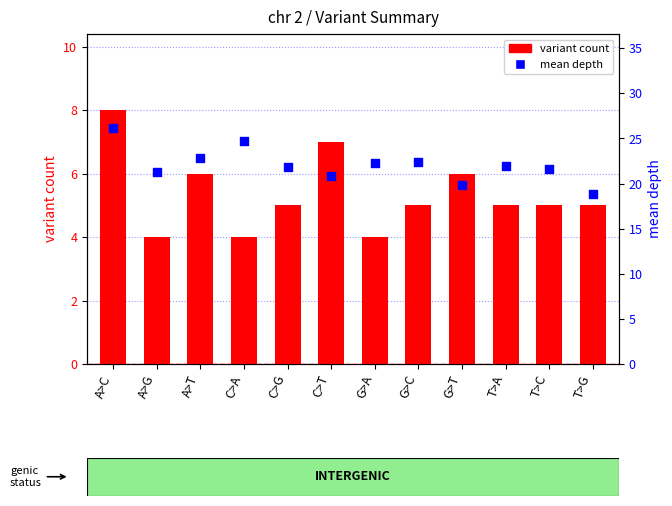

Which series has the largest total across all categories?

mean depth